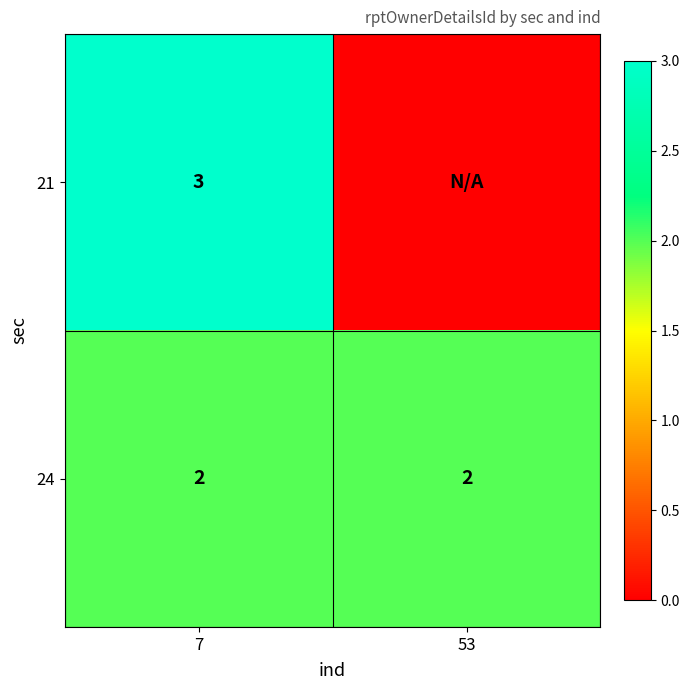

Is the value of 24 at 53 greater than the value of 21 at 7?

No